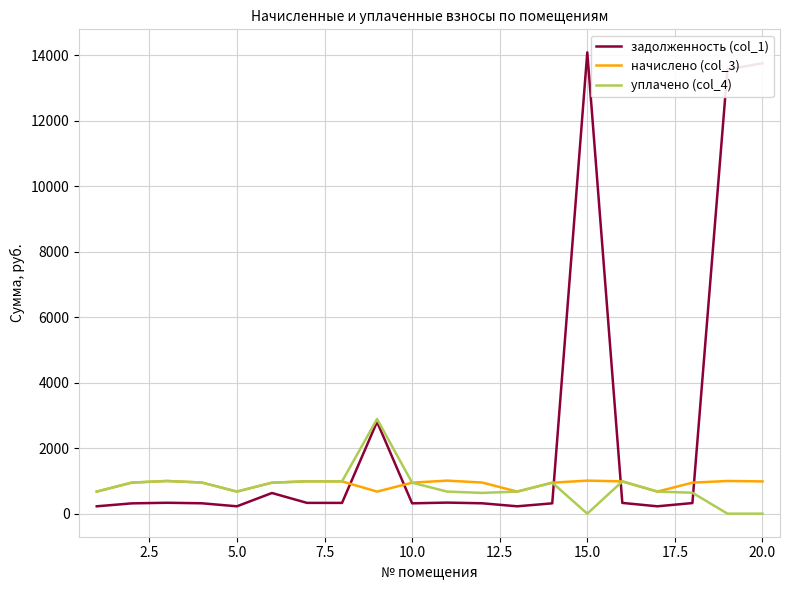

Which series has the widest spread of values?

задолженность (col_1)